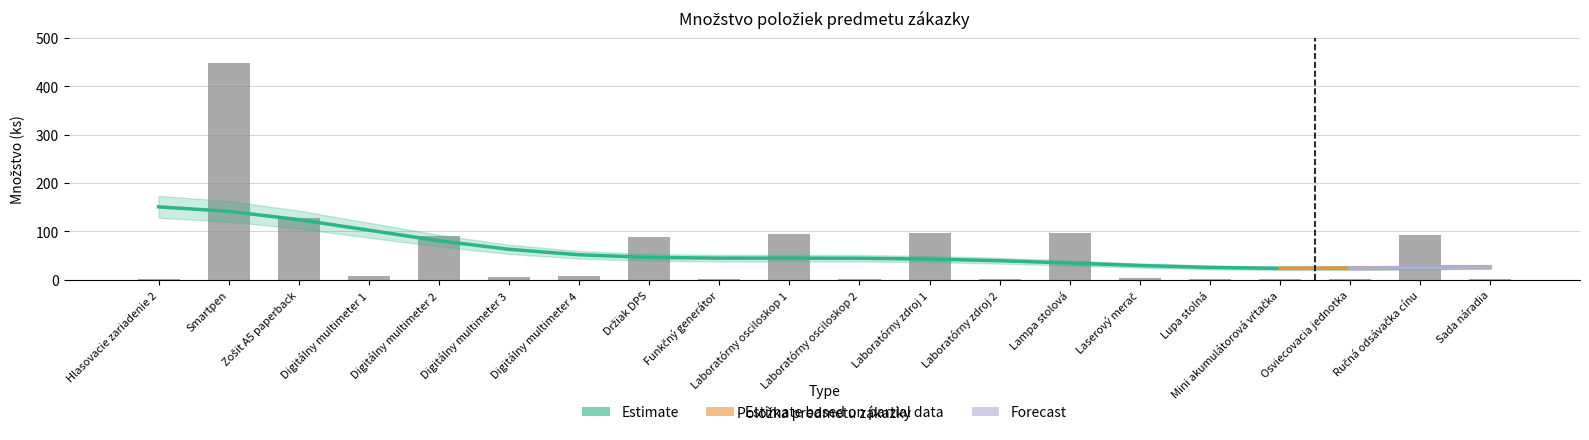

Where does the data first go above 7?

Smartpen